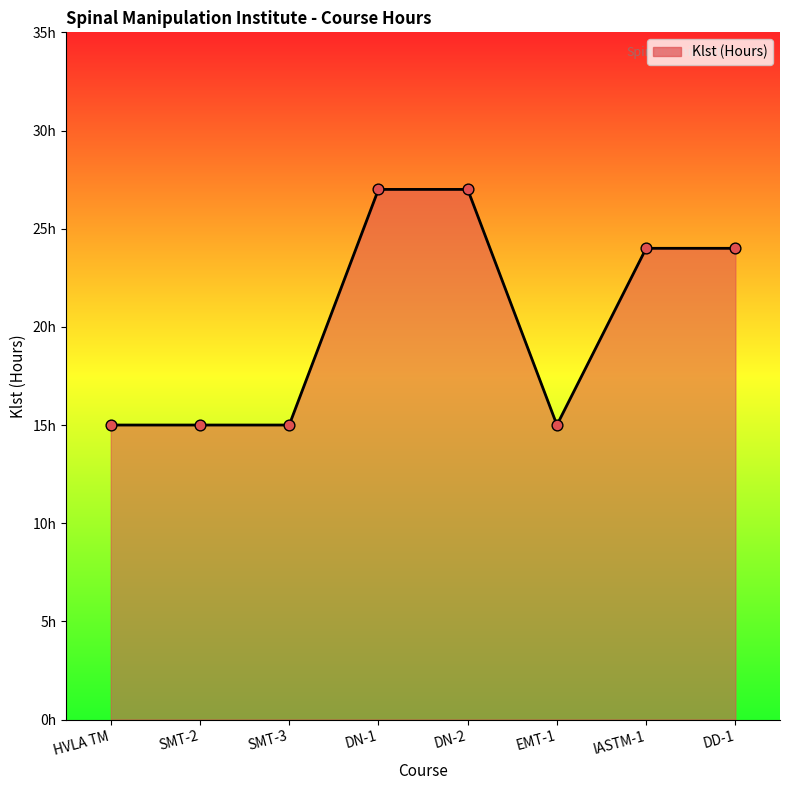

Between DN-1 and IASTM-1, which is larger?

DN-1